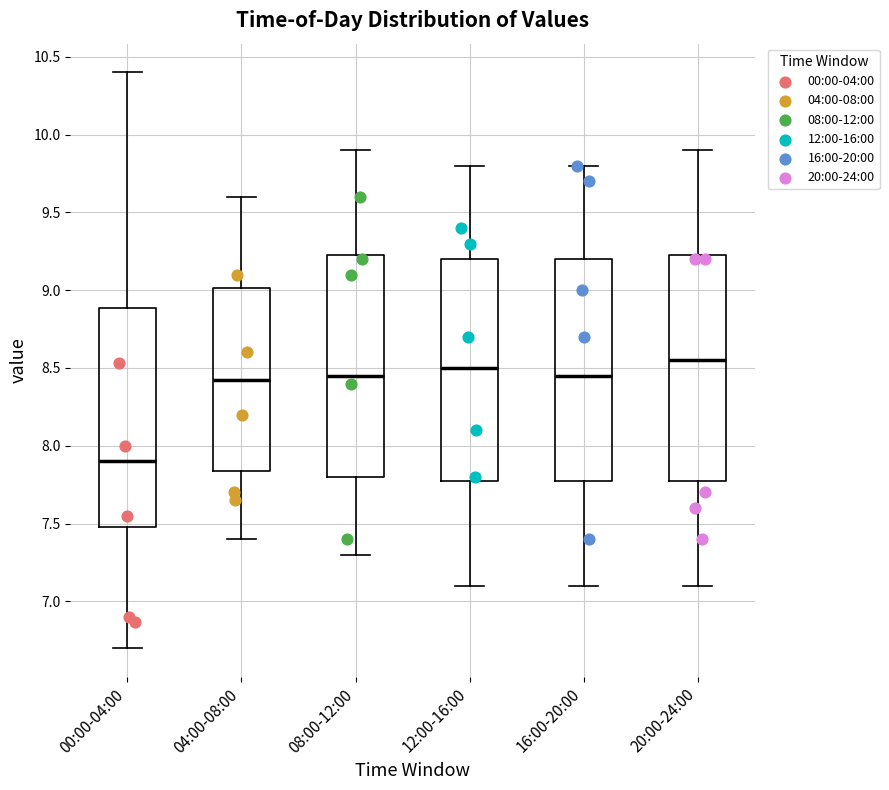

Reading left to right, read every box against the y-axis: the position of its median line, the range the box covers, and the ends of its whiskers. The values are not printed on the chart, so give them approximately, as read against the axis.

00:00-04:00: median 7.90, box 7.50 to 8.90, whiskers 6.70 to 10.40
04:00-08:00: median 8.45, box 7.85 to 9.00, whiskers 7.40 to 9.60
08:00-12:00: median 8.45, box 7.80 to 9.25, whiskers 7.30 to 9.90
12:00-16:00: median 8.50, box 7.80 to 9.20, whiskers 7.10 to 9.80
16:00-20:00: median 8.45, box 7.80 to 9.20, whiskers 7.10 to 9.80
20:00-24:00: median 8.55, box 7.80 to 9.25, whiskers 7.10 to 9.90